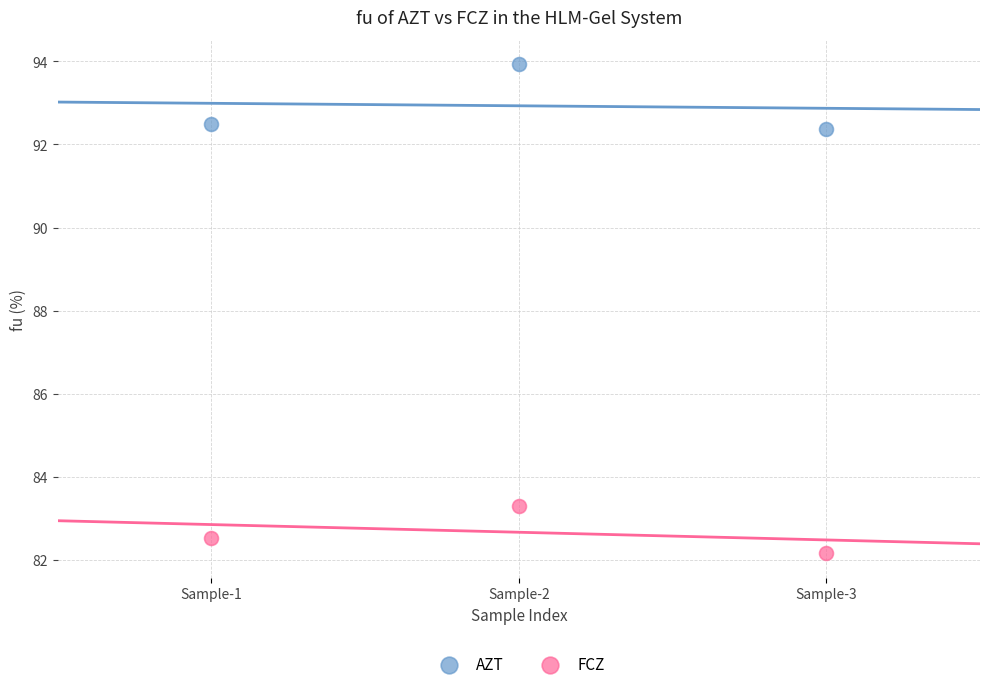

What are all the series names shown in the legend?

AZT, FCZ